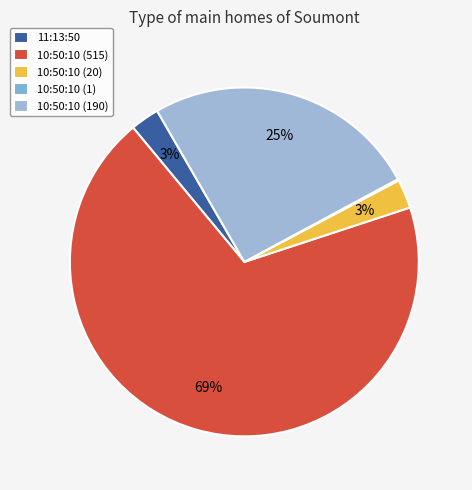

Which category has the smallest portion of the pie?

10:50:10 (1)